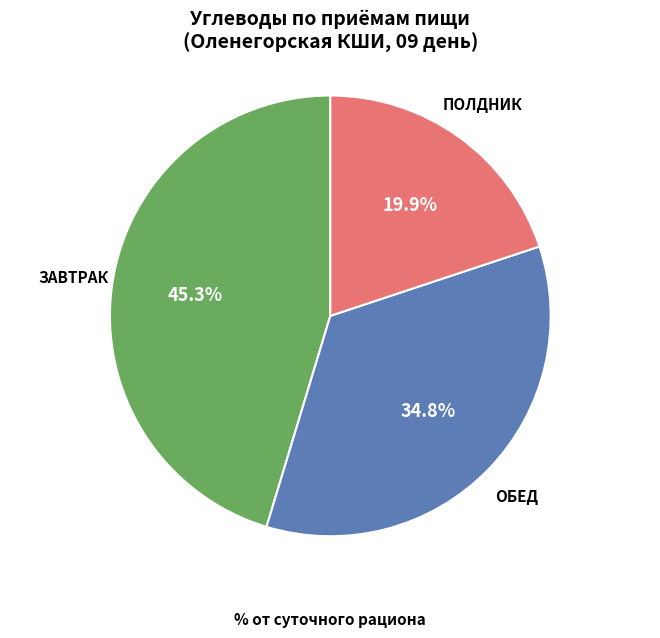

Is there a majority slice in this chart?

No